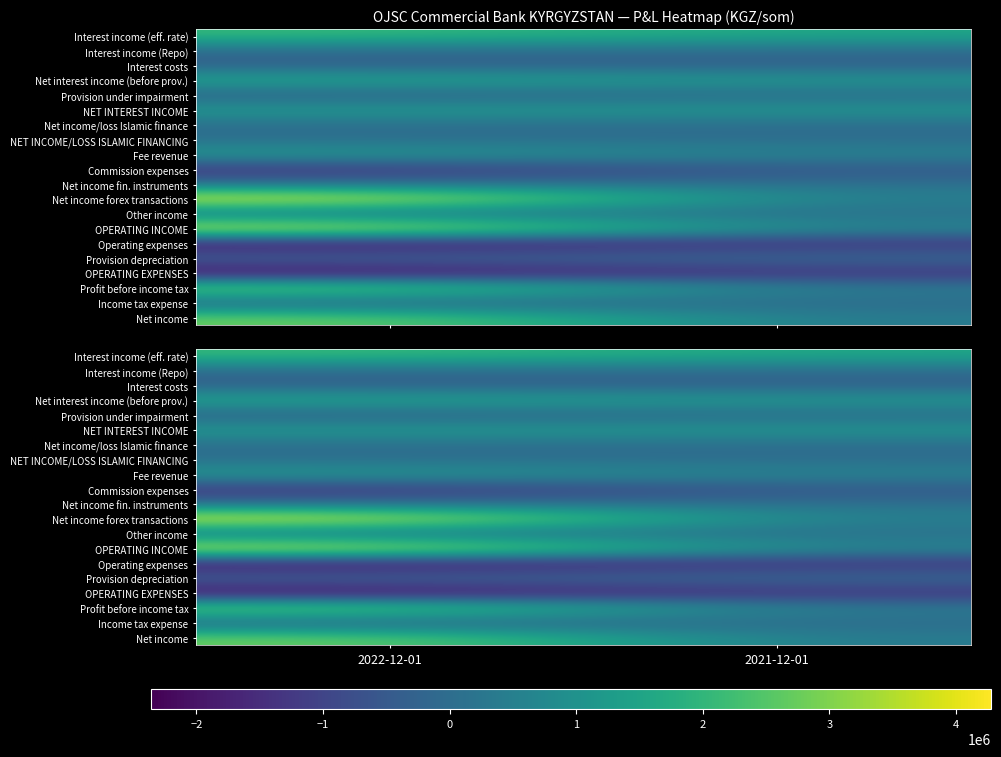

What is the total value across all series at 2022-12-01?

13708156.0